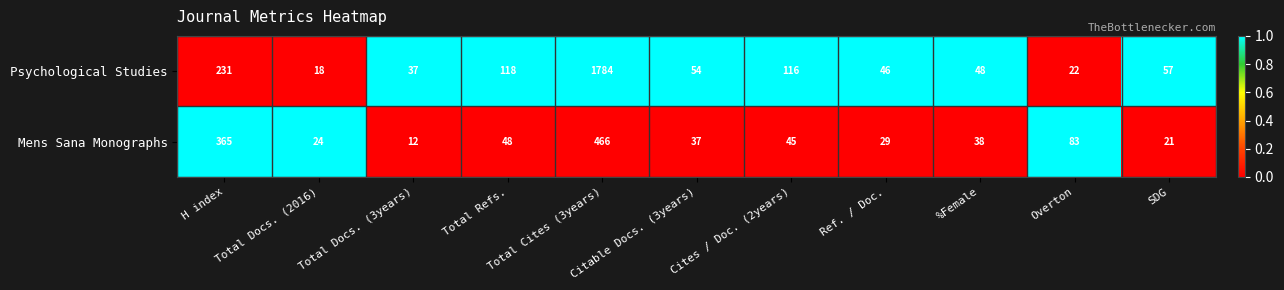

What is the total value across all series at Overton?

105